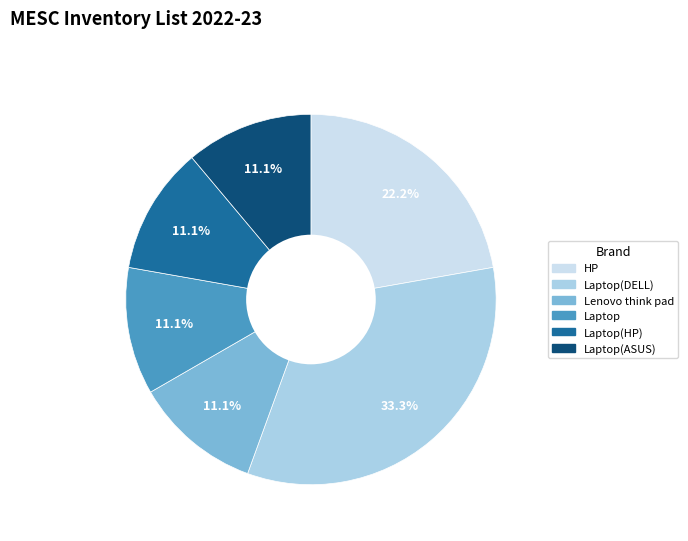

What percentage is the Laptop(DELL) slice, to the nearest percent?

33%